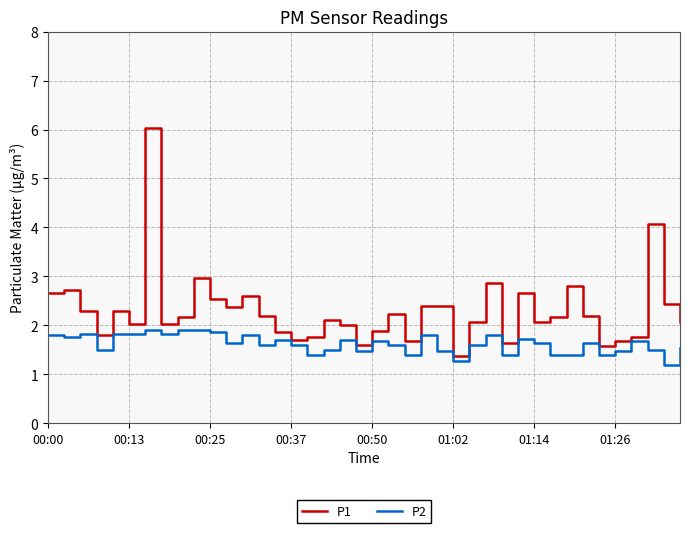

Reading left to right, extract all data points from this chart.

P1: 2.7	2.7	2.3	1.8	2.3	2.0	6.0	2.0	2.2	3.0	2.5	2.4	2.6	2.2	1.9	1.7	1.8	2.1	2.0	1.6	1.9	2.2	1.7	2.4	2.4	1.4	2.1	2.9	1.6	2.7	2.1	2.2	2.8	2.2	1.6	1.7	1.8	4.1	2.4	2.1
P2: 1.8	1.8	1.8	1.5	1.8	1.8	1.9	1.8	1.9	1.9	1.9	1.6	1.8	1.6	1.7	1.6	1.4	1.5	1.7	1.5	1.7	1.6	1.4	1.8	1.5	1.3	1.6	1.8	1.4	1.7	1.6	1.4	1.4	1.6	1.4	1.5	1.7	1.5	1.2	1.5